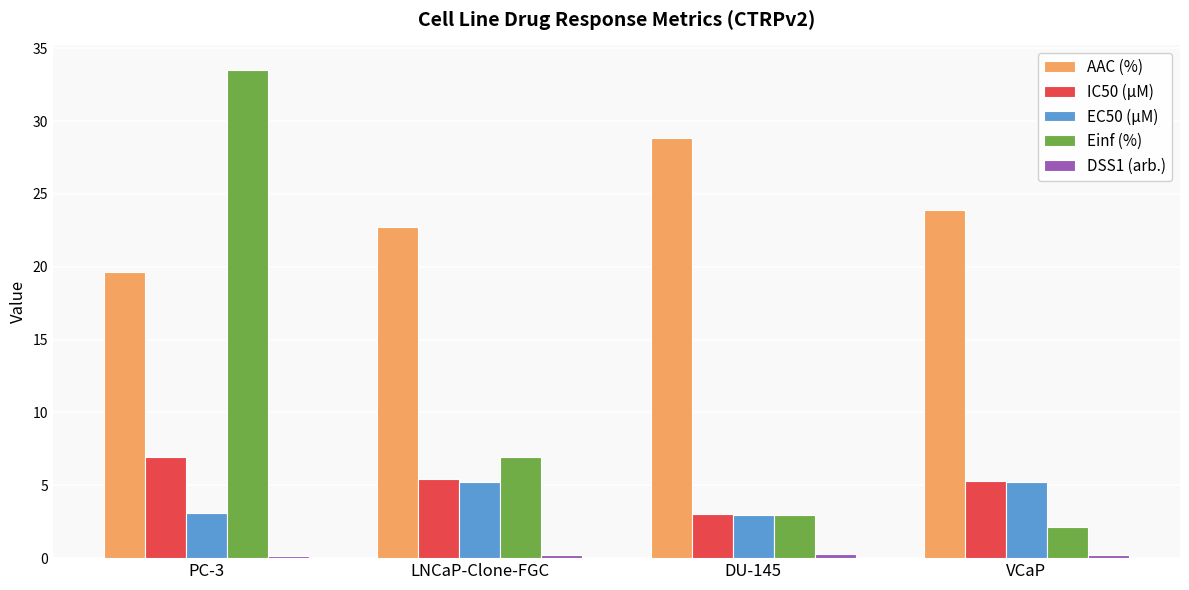

Between PC-3 and LNCaP-Clone-FGC, which series saw the biggest shift?

Einf (%)